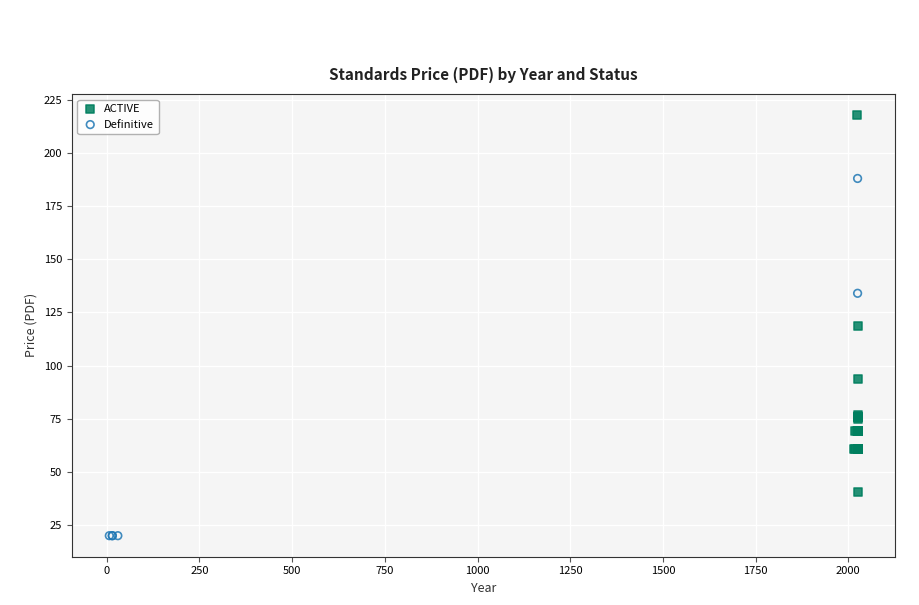

Which series reaches the maximum Y coordinate?

ACTIVE